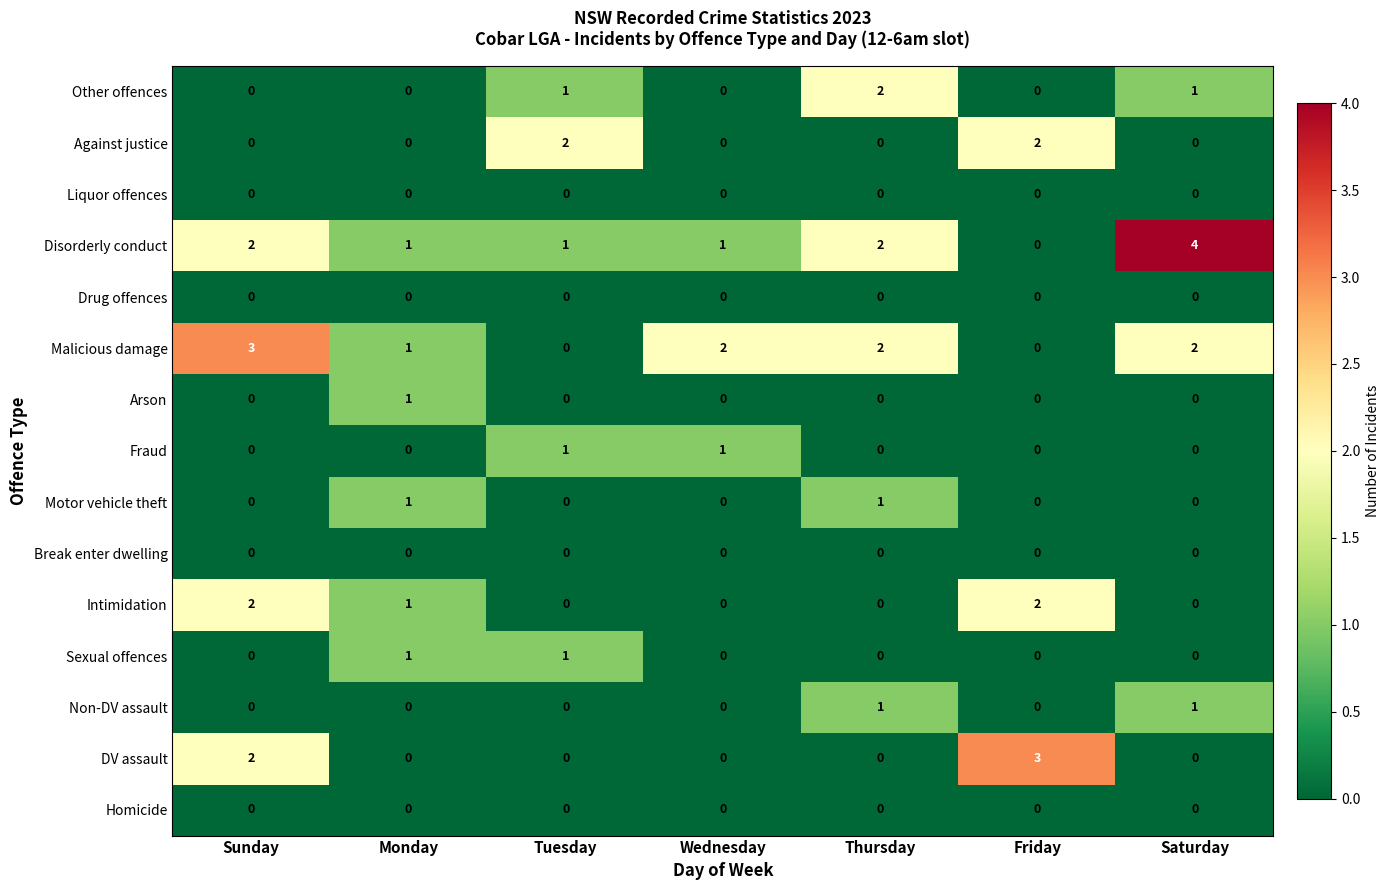

How many Against justice values are between 0 and 2?

7